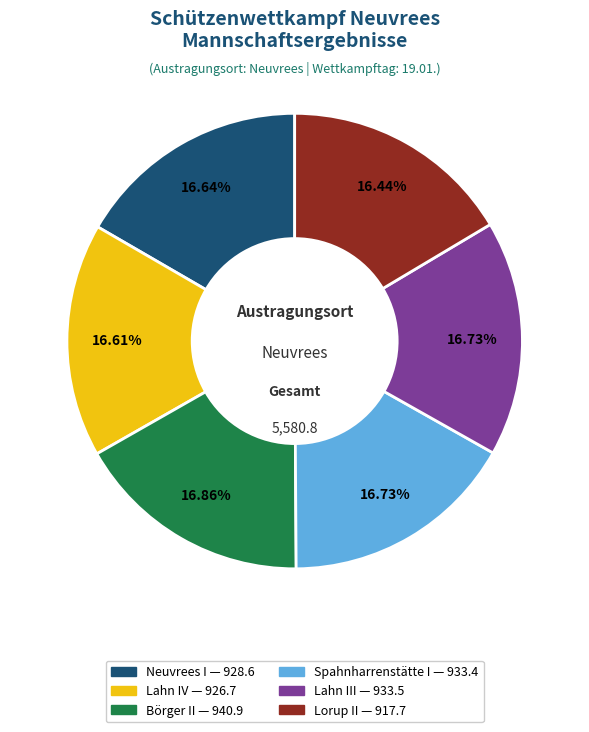

Does Neuvrees I account for over 50% of the chart?

No